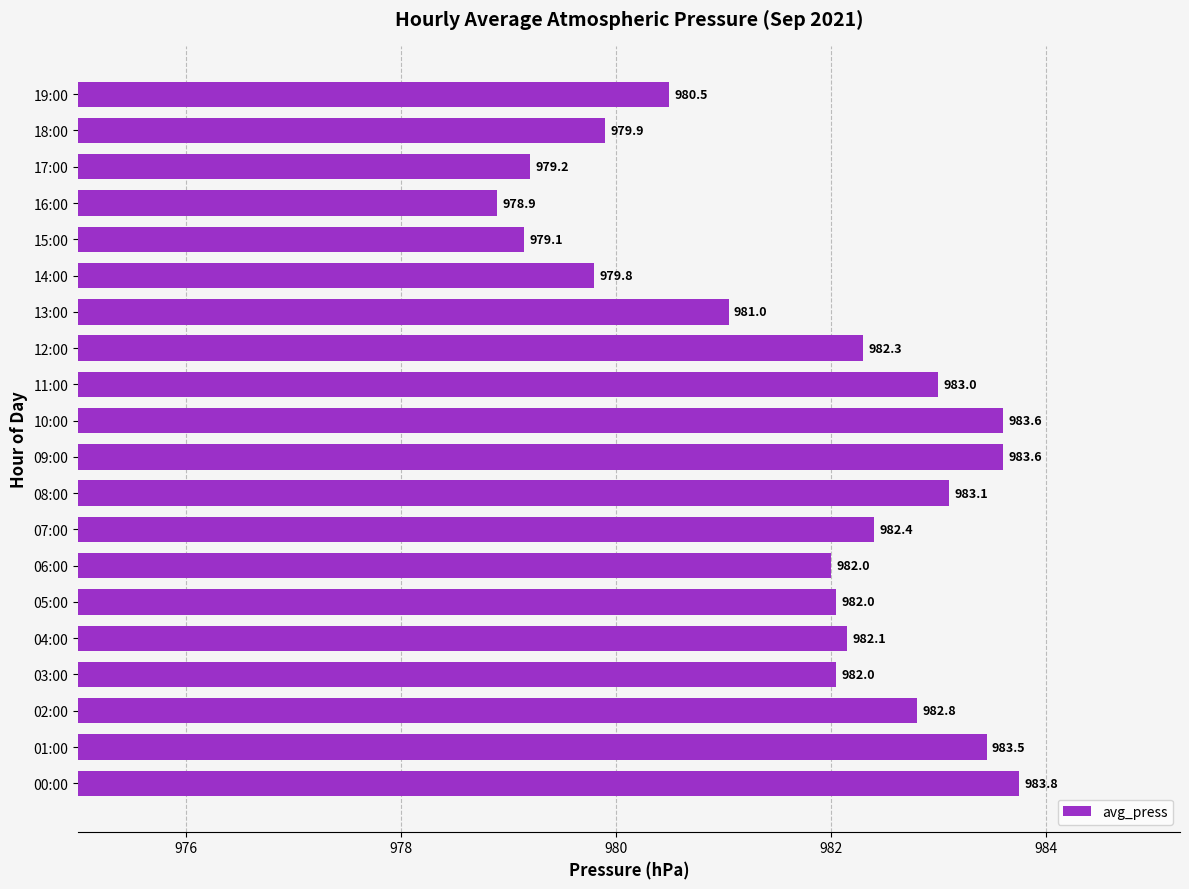

True or false: the data shows 2.3 at 16:00.

False